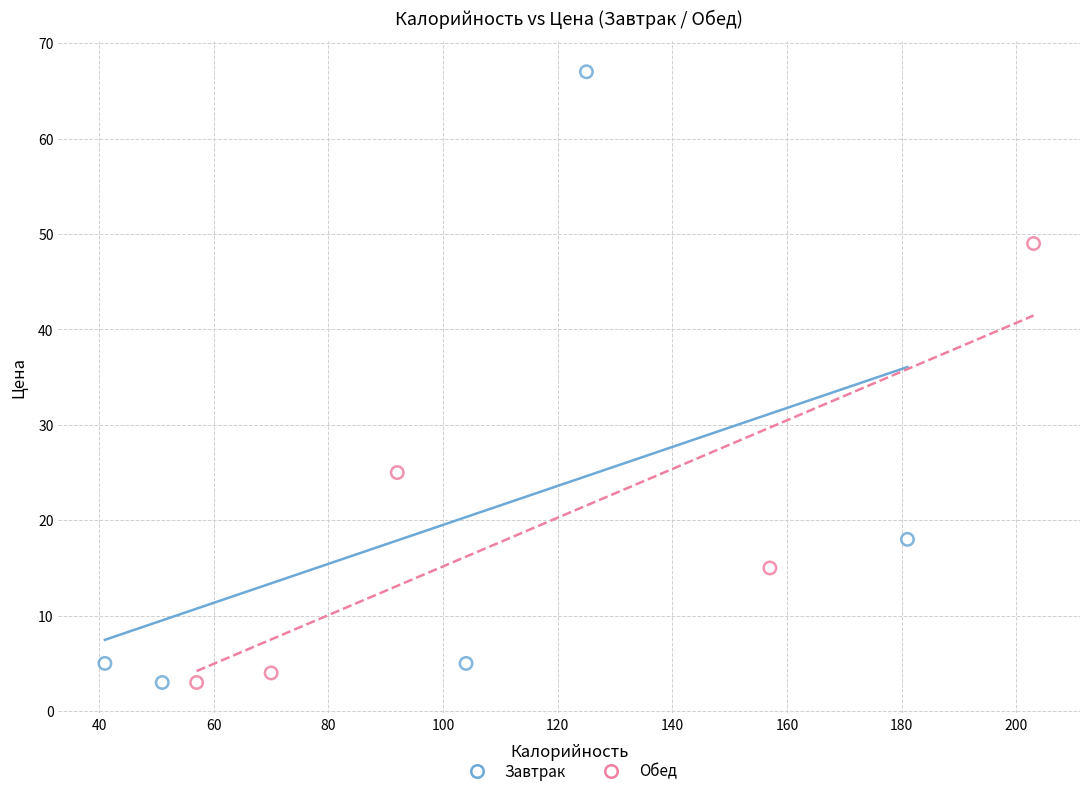

Which series has the largest Y range (max minus min)?

Завтрак